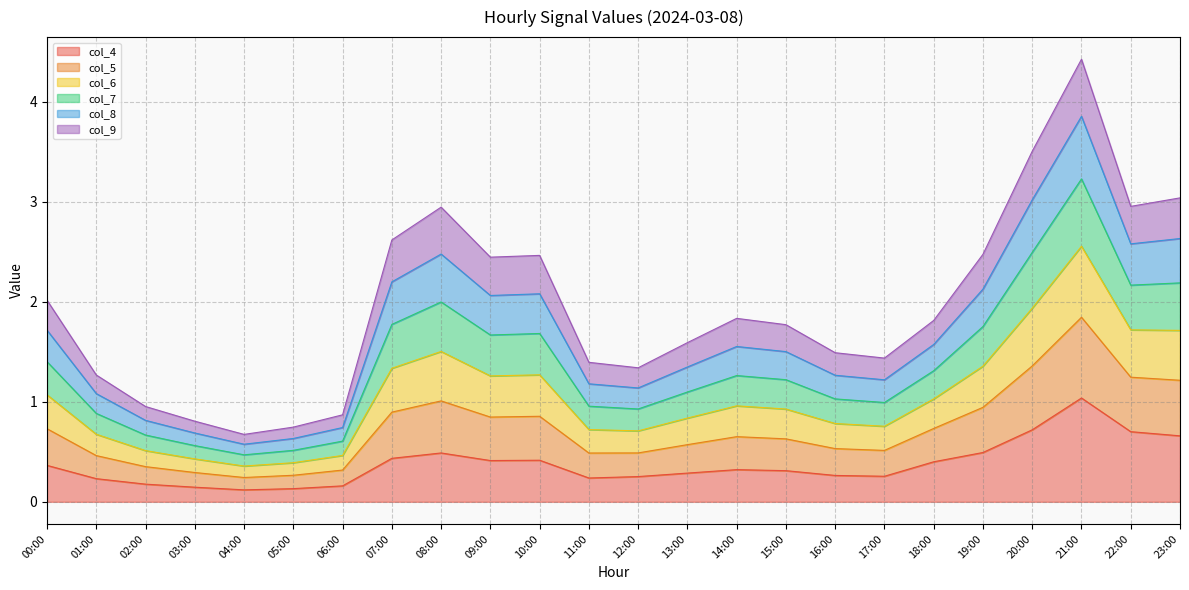

At which label does col_4 reach its peak?

21:00